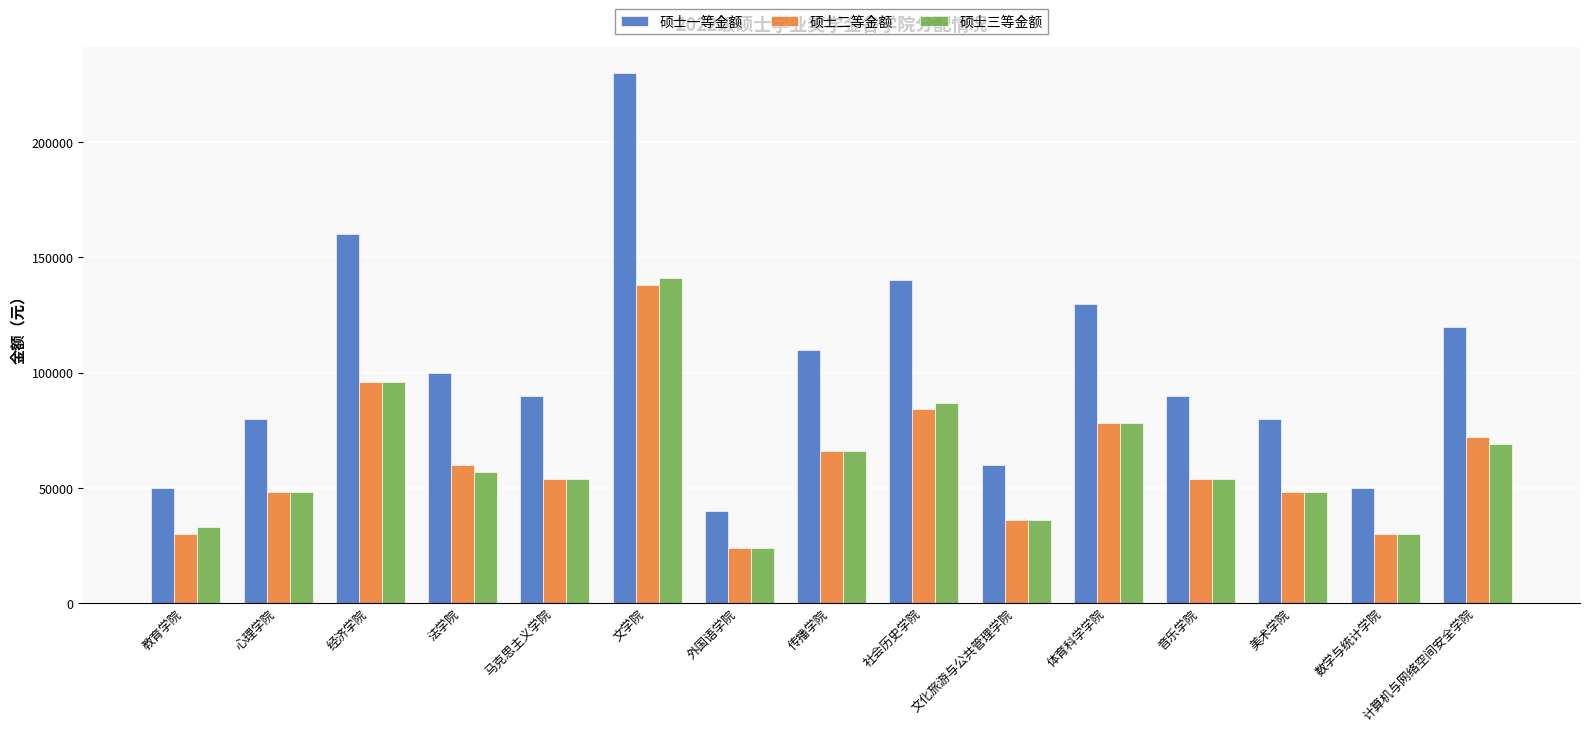

Which series changed the most between 法学院 and 文学院?

硕士一等金额